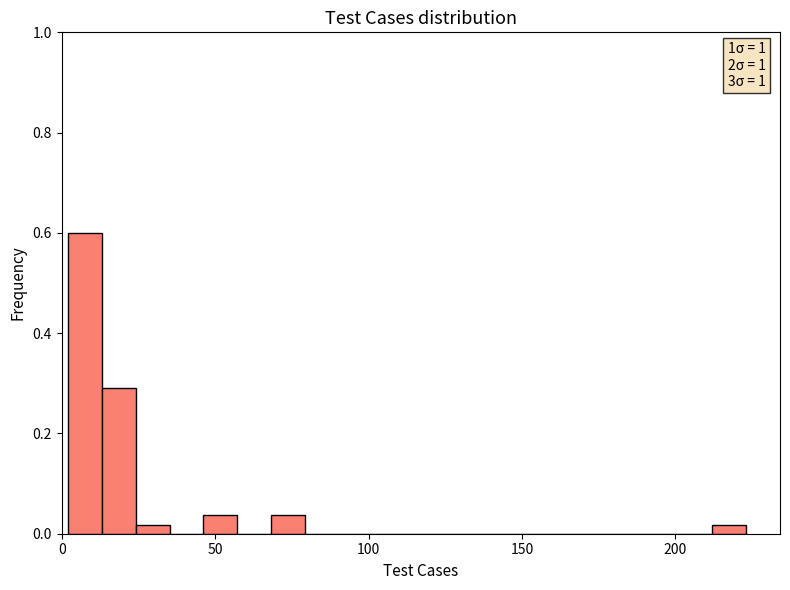

Around what value on the x-axis is the tallest bar? Give the approximate position of its centre, as read against the axis.

10